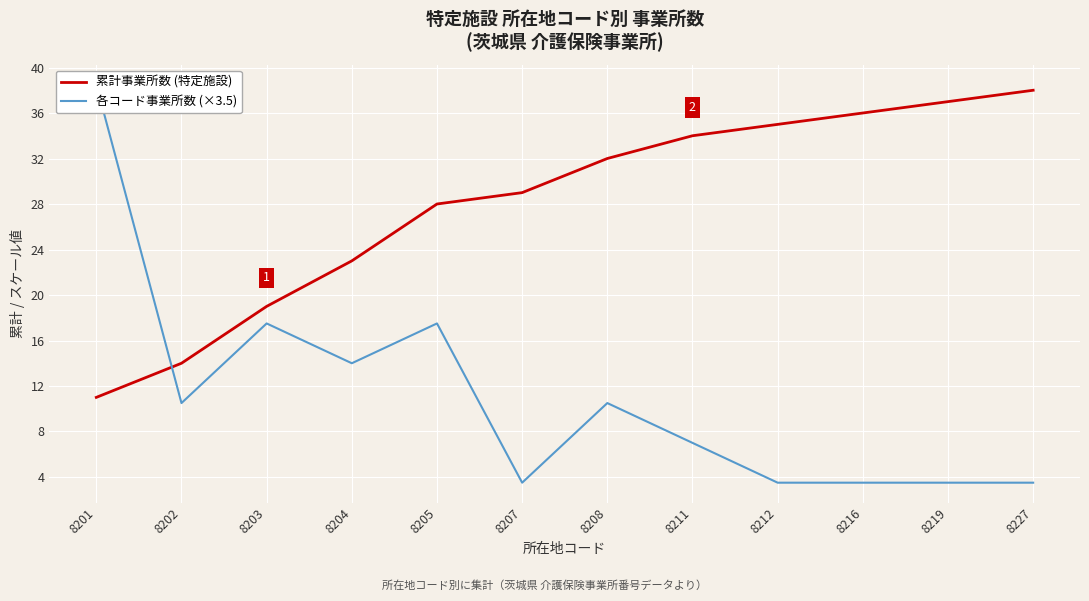

Between 8205 and 8212, which is larger?

8212